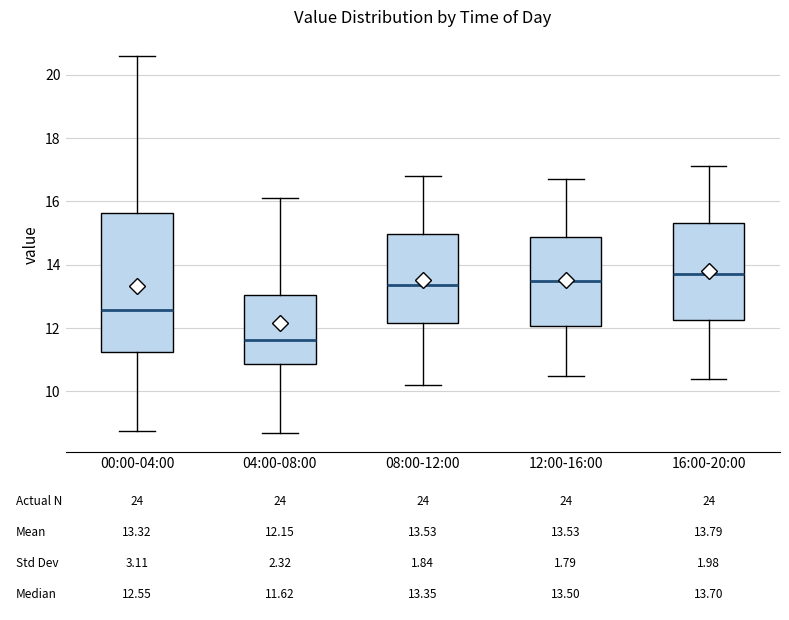

Which box's median line is the lowest?

04:00-08:00